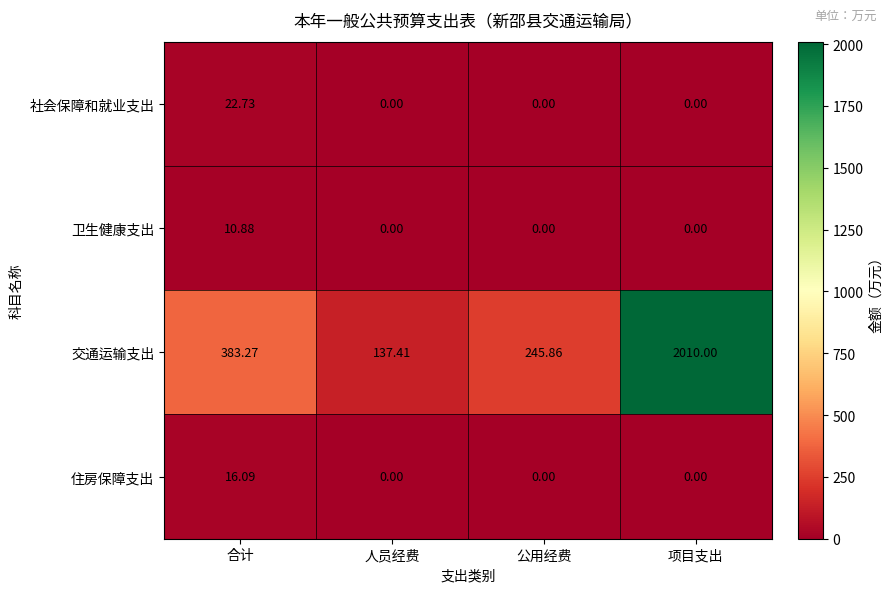

Which series has the widest spread of values?

交通运输支出